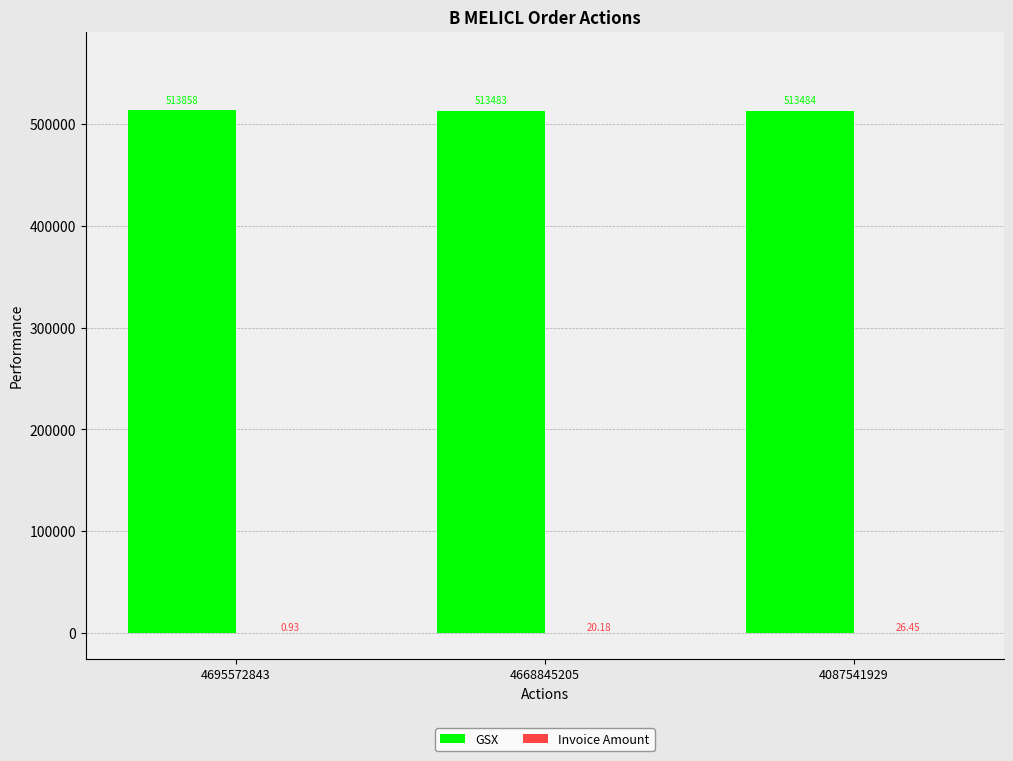

Between 4695572843 and 4668845205, which series saw the biggest shift?

GSX